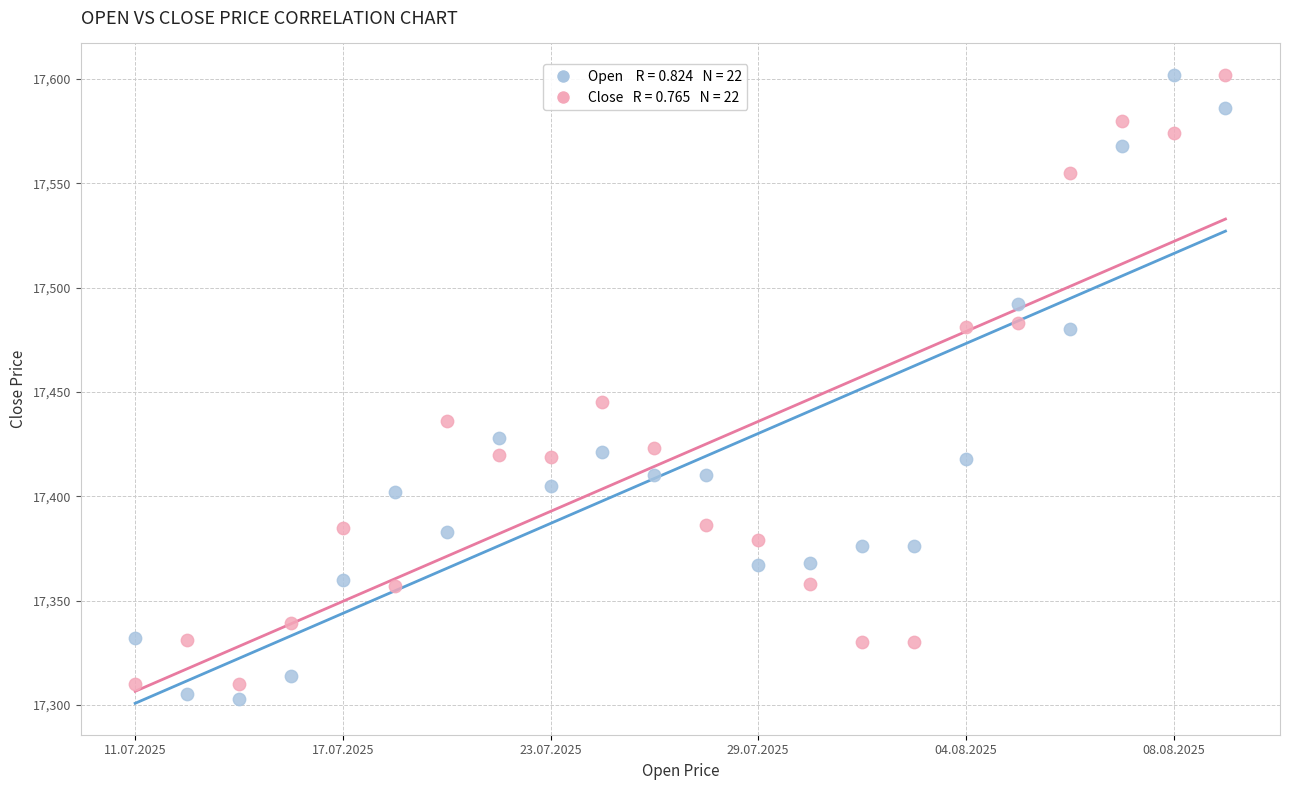

Across all series, what Y value is closest to 17452?

17445